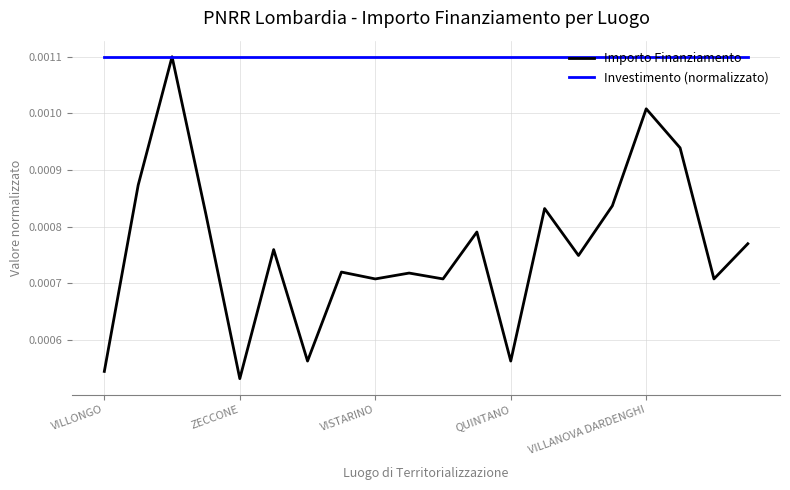

Which series has the largest total across all categories?

Investimento (normalizzato)